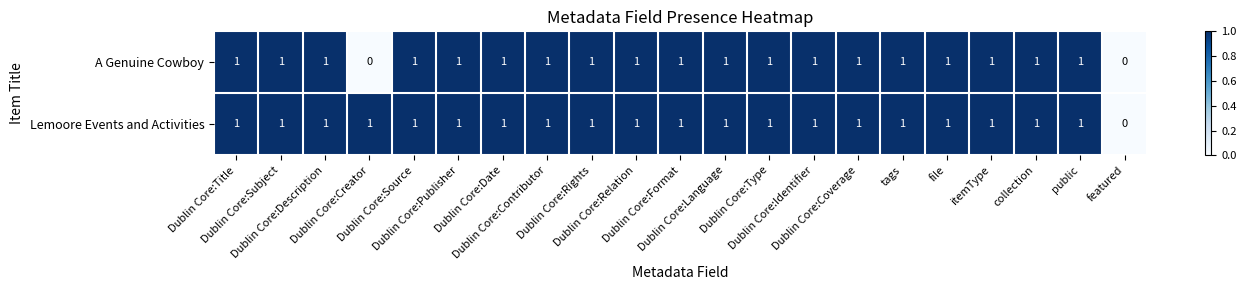

List the series in order of their overall mean, highest first.

Lemoore Events and Activities, A Genuine Cowboy